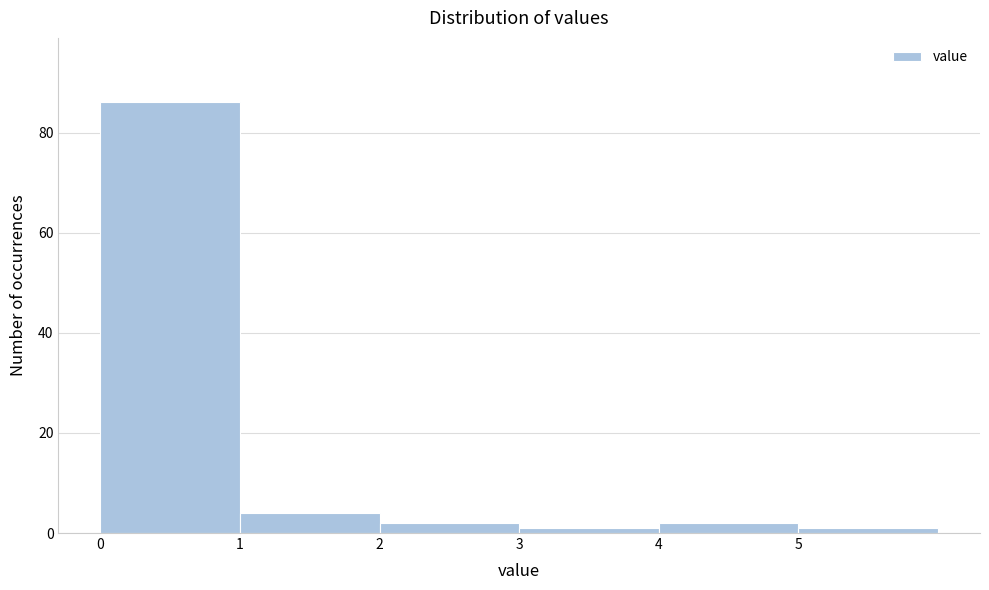

How tall is the bar that spans 2 to 3 on the x-axis? The values are not printed on the chart, so give them approximately, as read against the axis.

2